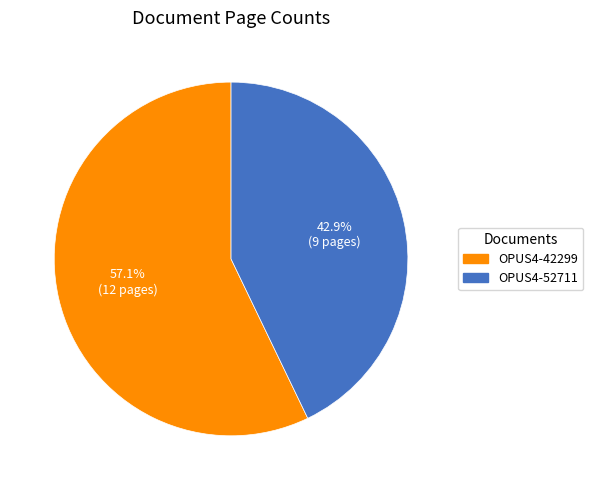

Combined, do OPUS4-42299 and OPUS4-52711 account for over 50%?

Yes